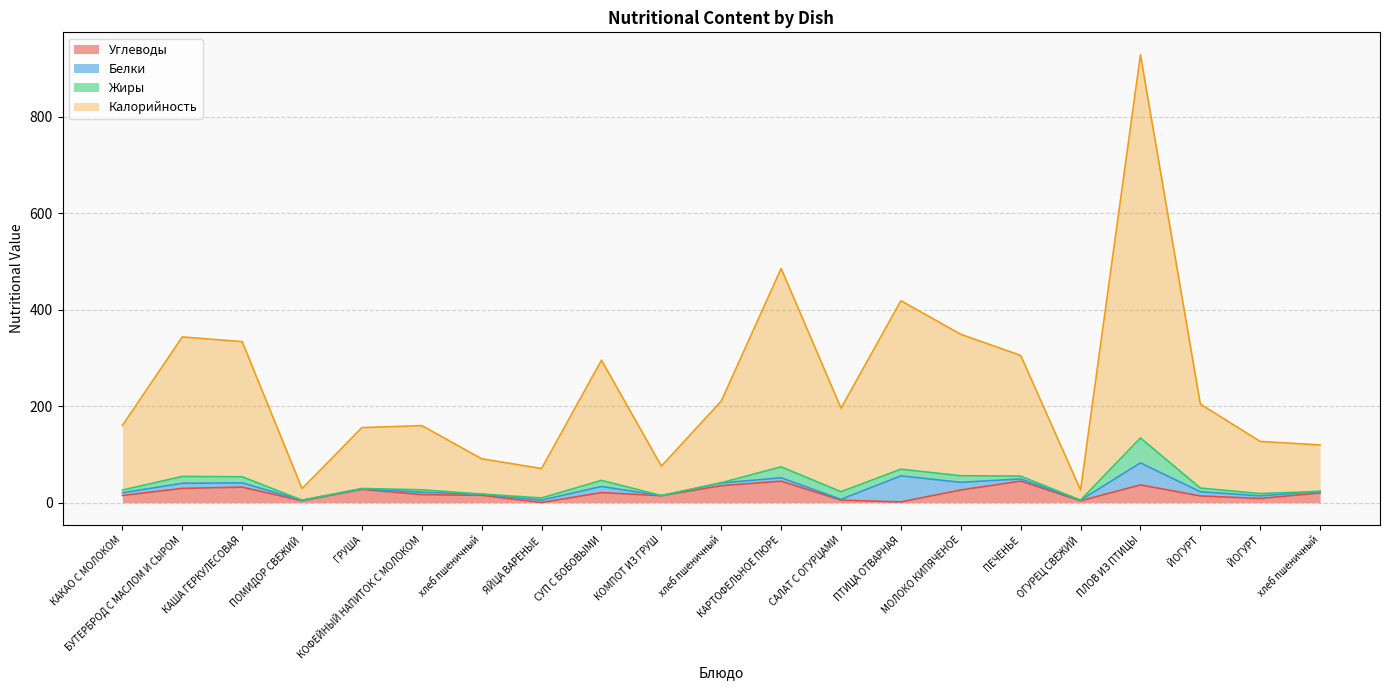

At which category does Углеводы reach its first local peak?

КАША ГЕРКУЛЕСОВАЯ